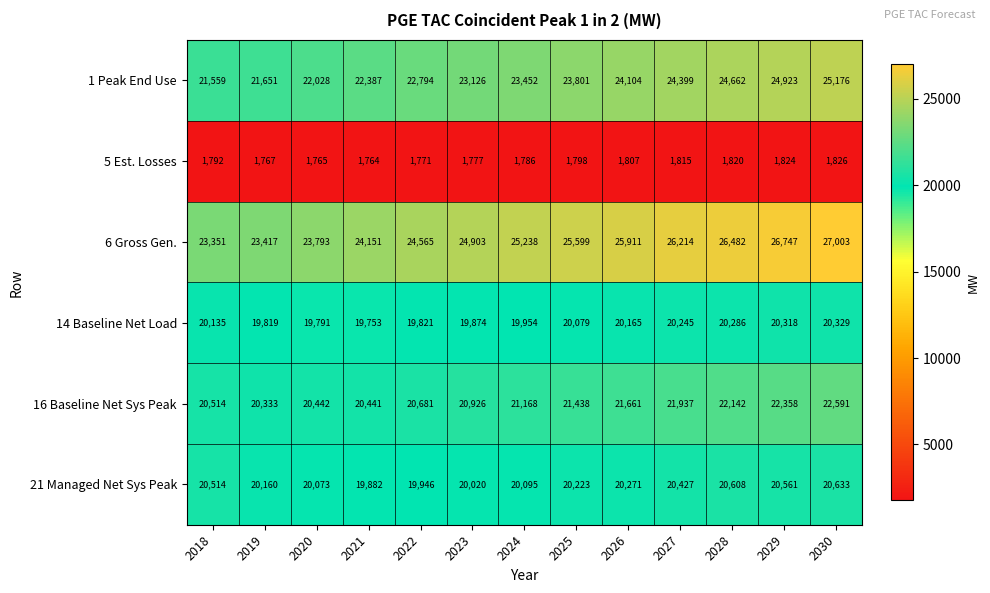

List the series in order of their peak value, highest first.

6 Gross Gen., 1 Peak End Use, 16 Baseline Net Sys Peak, 21 Managed Net Sys Peak, 14 Baseline Net Load, 5 Est. Losses